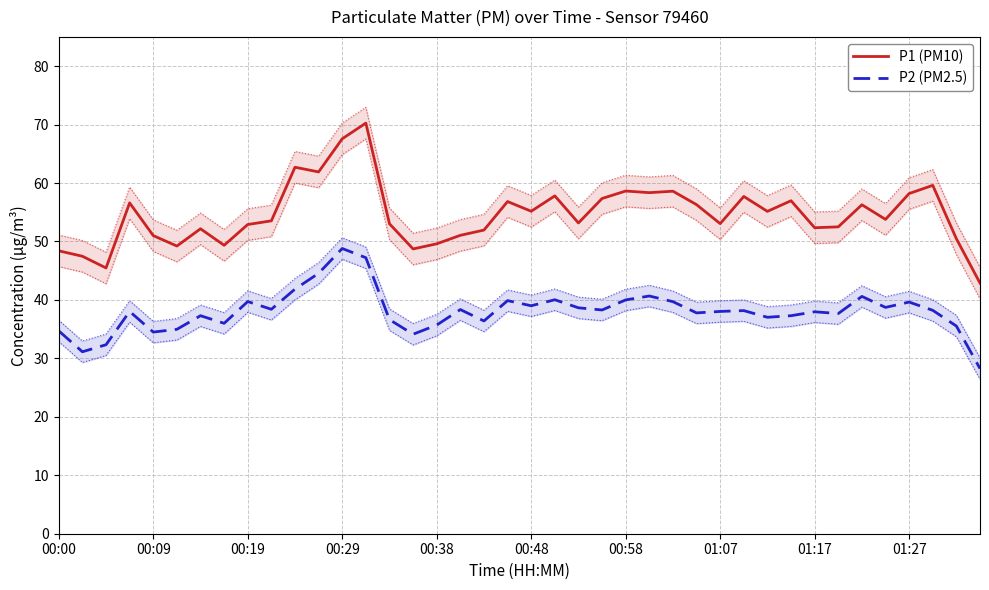

The value of P2 (PM2.5) at 00:58 is 40.0. True or false?

True